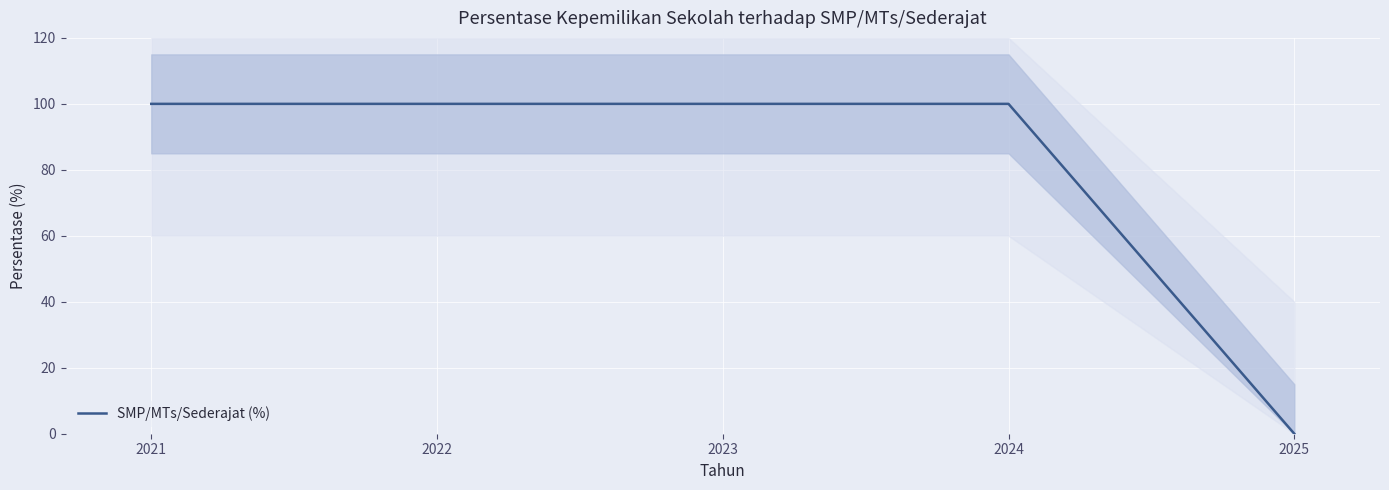

List the labels in order of value, smallest first.

2025, 2021, 2022, 2023, 2024